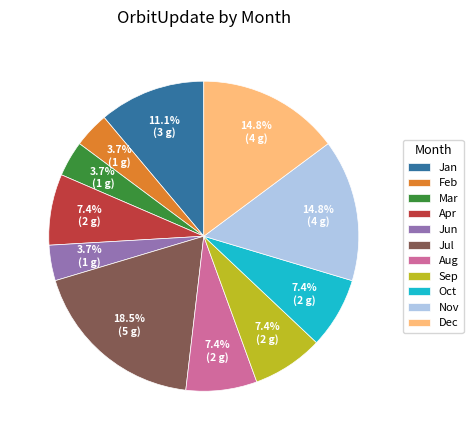

What percentage is the Dec slice, to the nearest percent?

15%